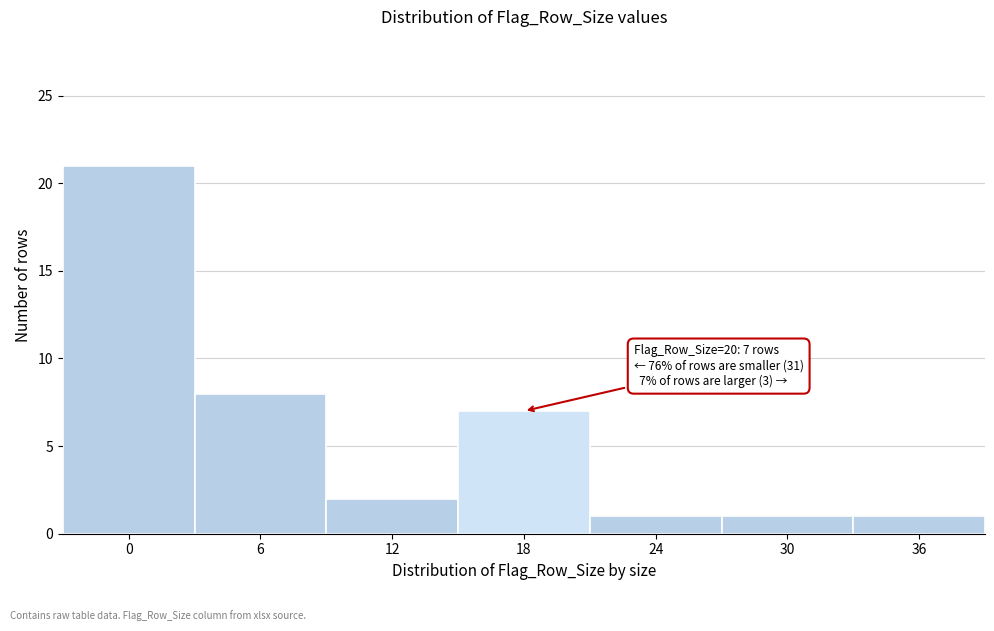

Reading left to right, list all the values displayed in this chart.

21	8	2	7	1	1	1